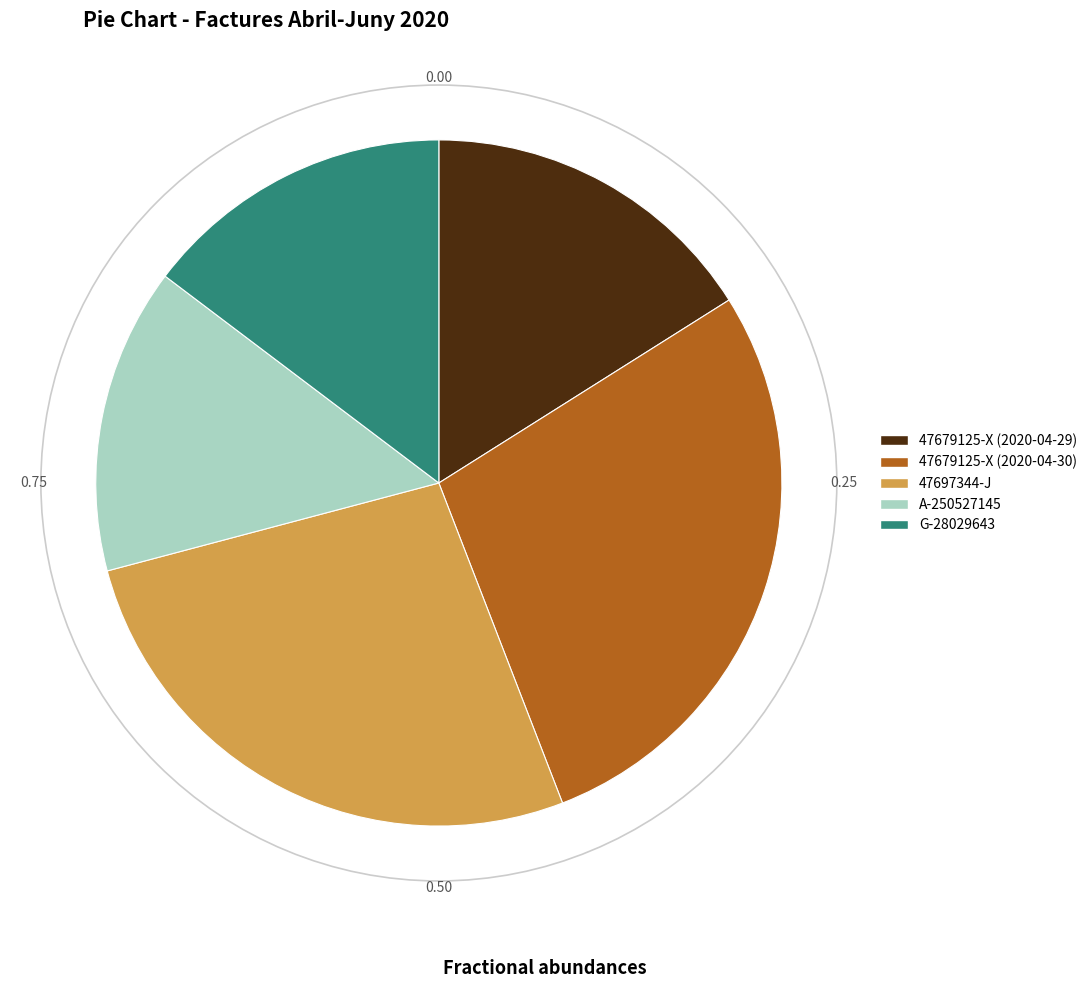

Which category has the biggest portion of the pie?

47679125-X (2020-04-30)